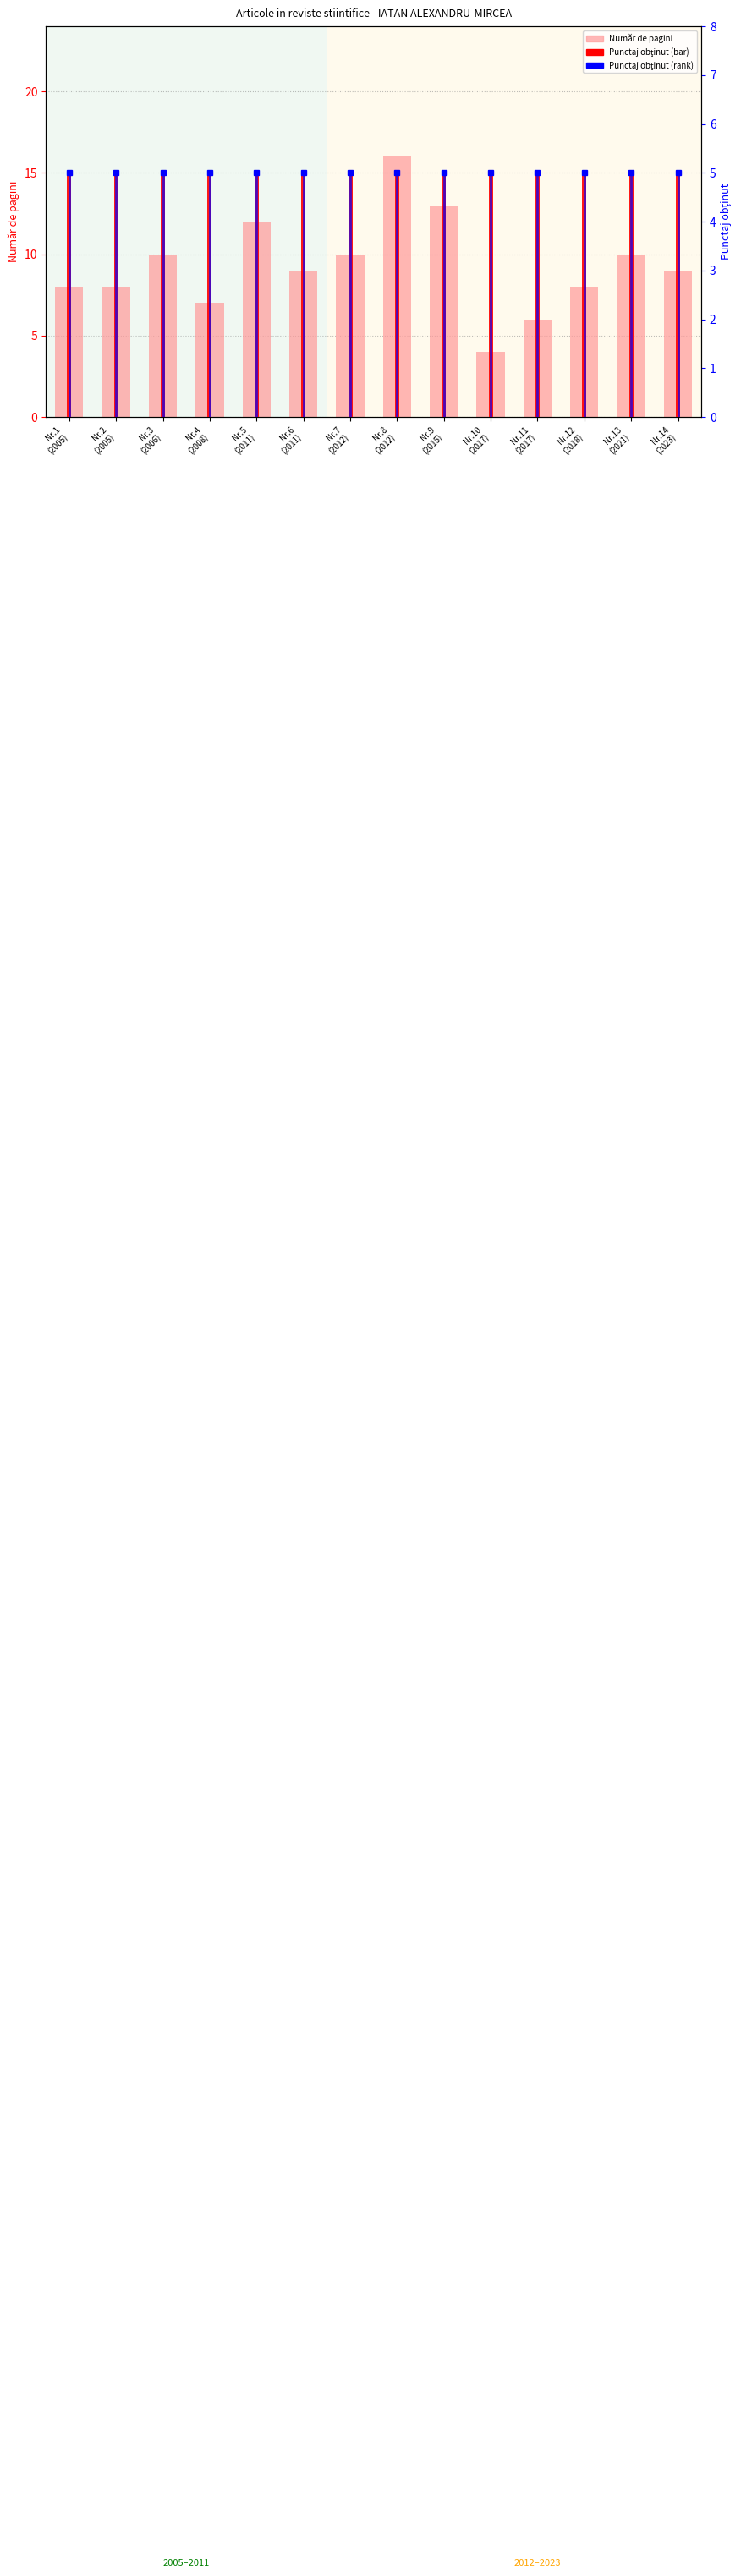

How many bars are there in each group?

2